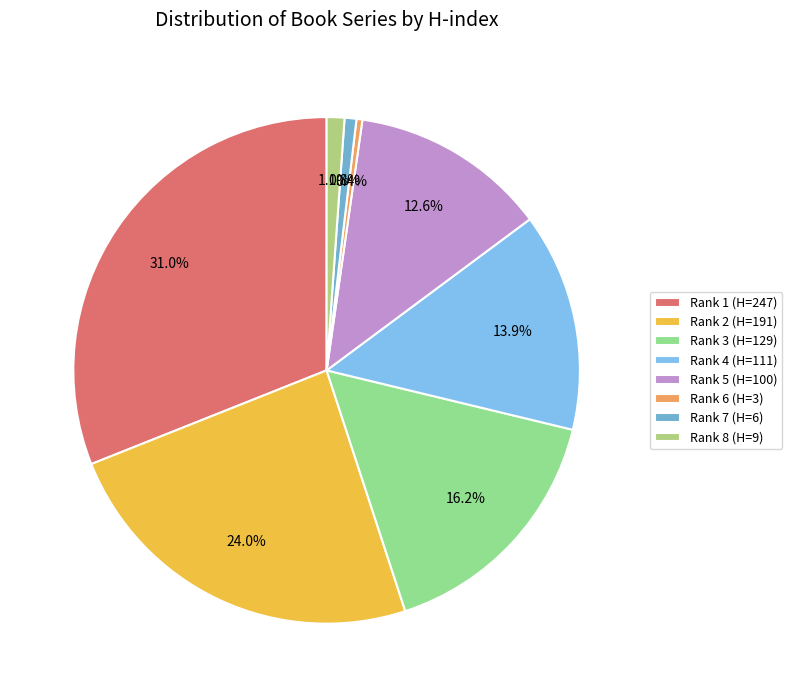

How many slices are in this pie chart?

8